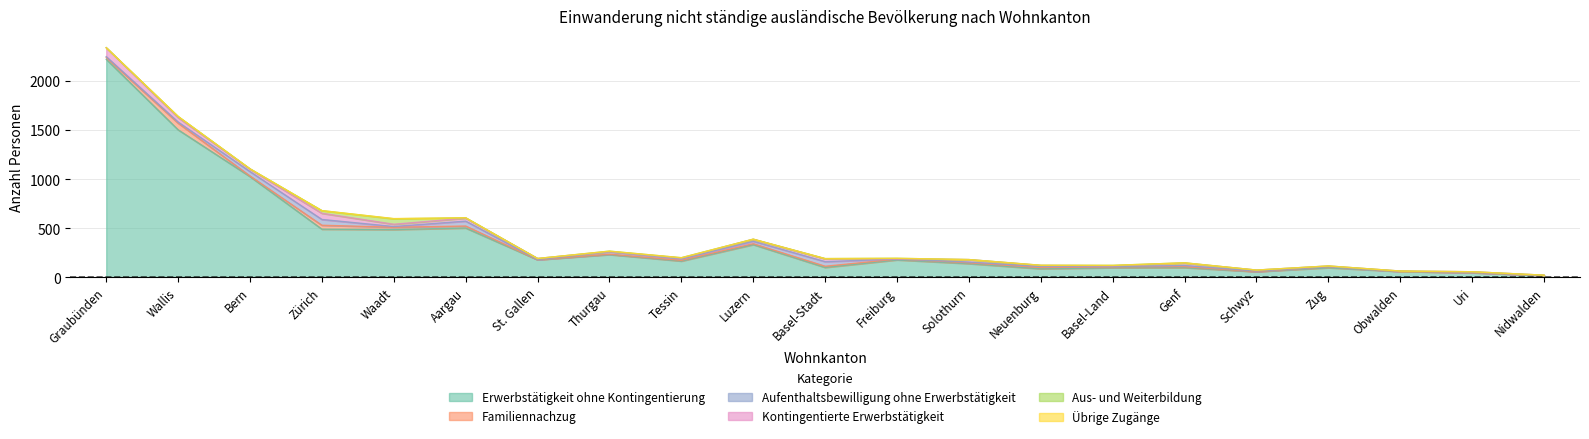

True or false: Erwerbstätigkeit ohne Kontingentierung and Übrige Zugänge intersect in this chart.

False